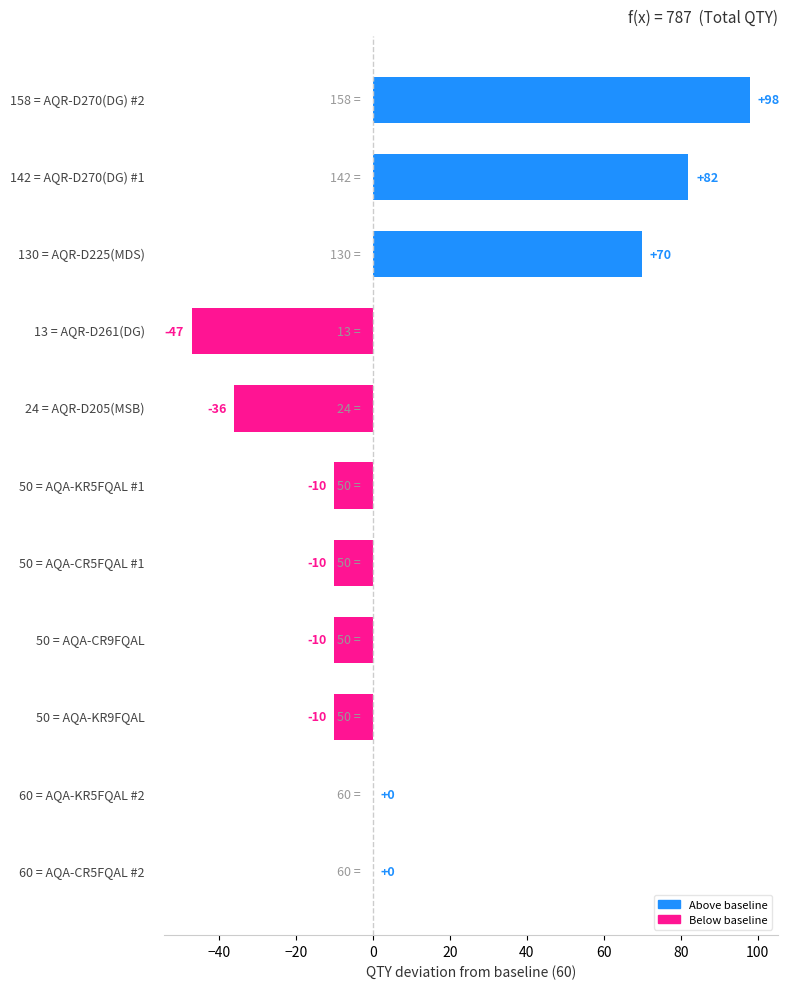

What is the sum of all values?

127